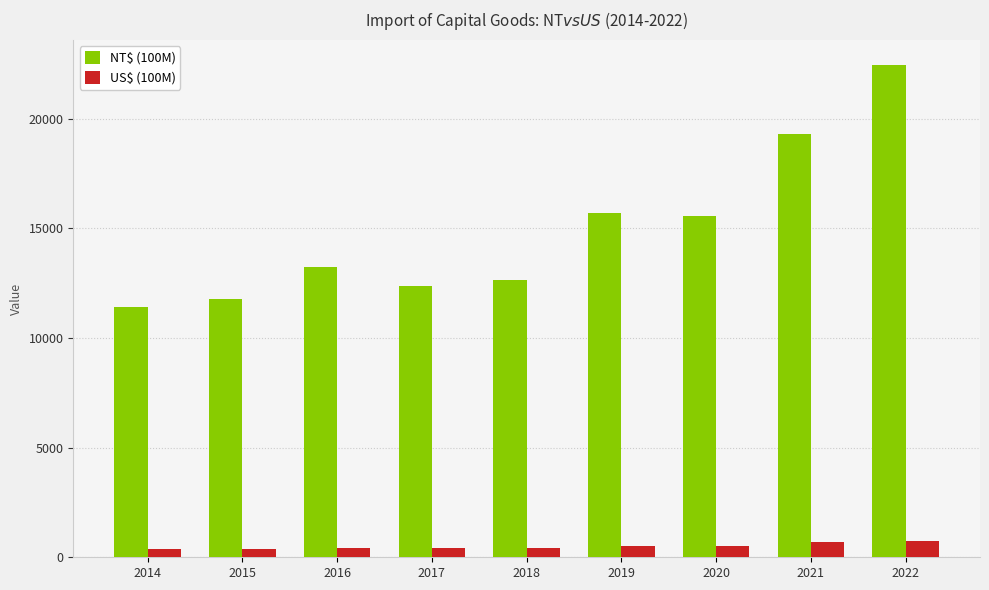

The NT$ (100M) series shows 18404 at 2016. True or false?

False